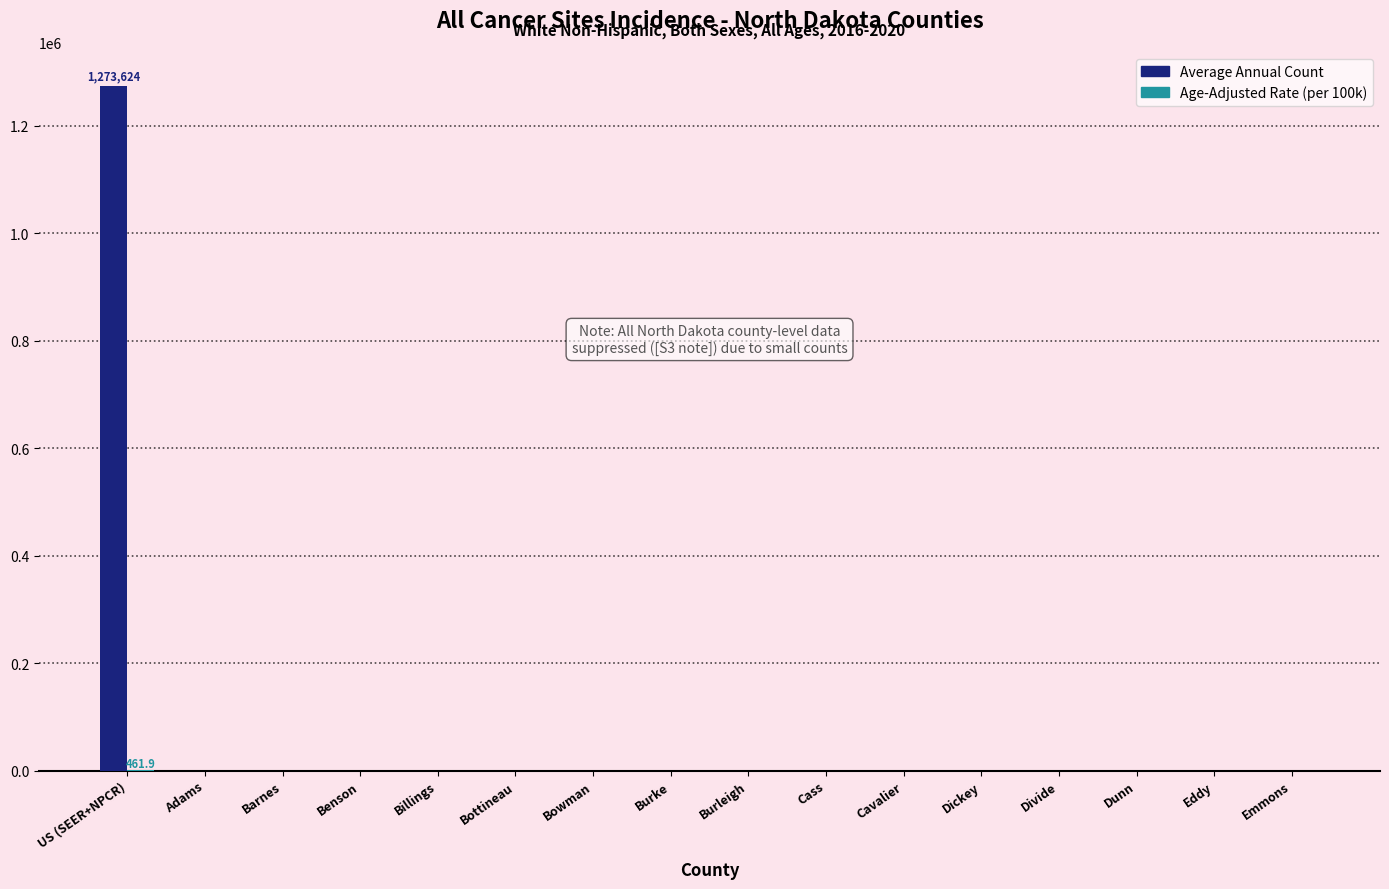

At which category does the chart reach its peak across all series?

US (SEER+NPCR)